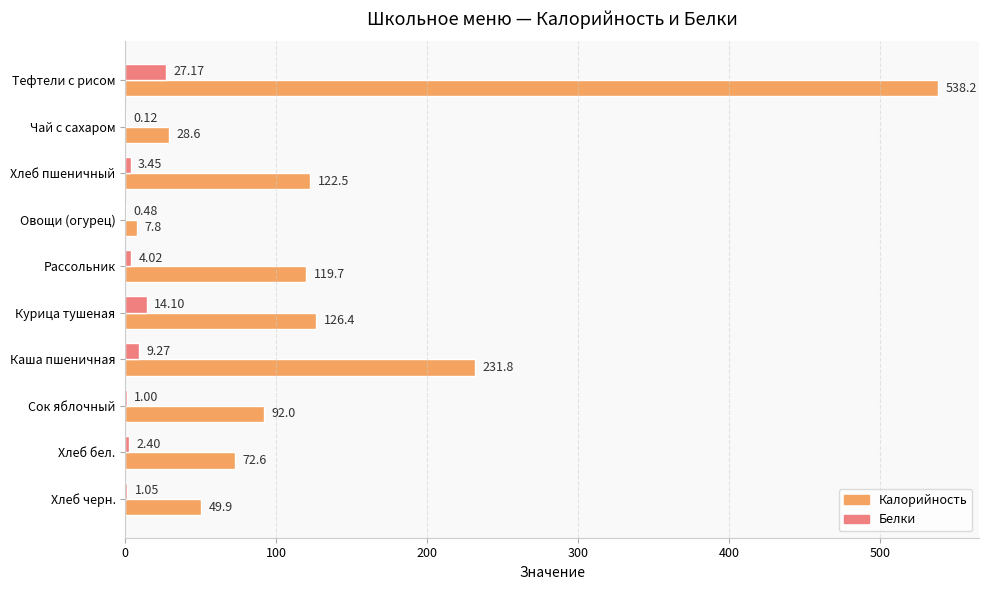

What is the total value across all series at Сок яблочный?

93.0